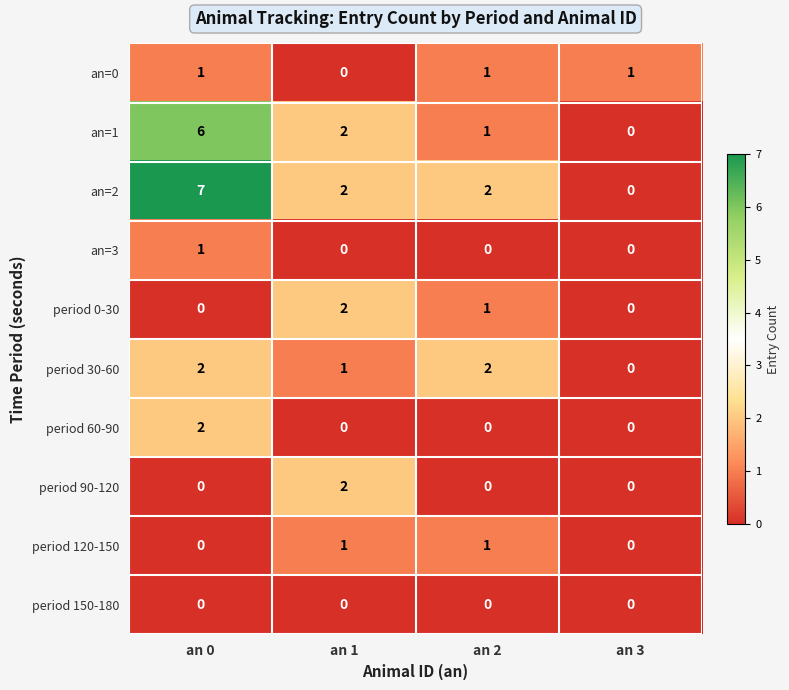

The an=2 series shows 2 at an 1. True or false?

True